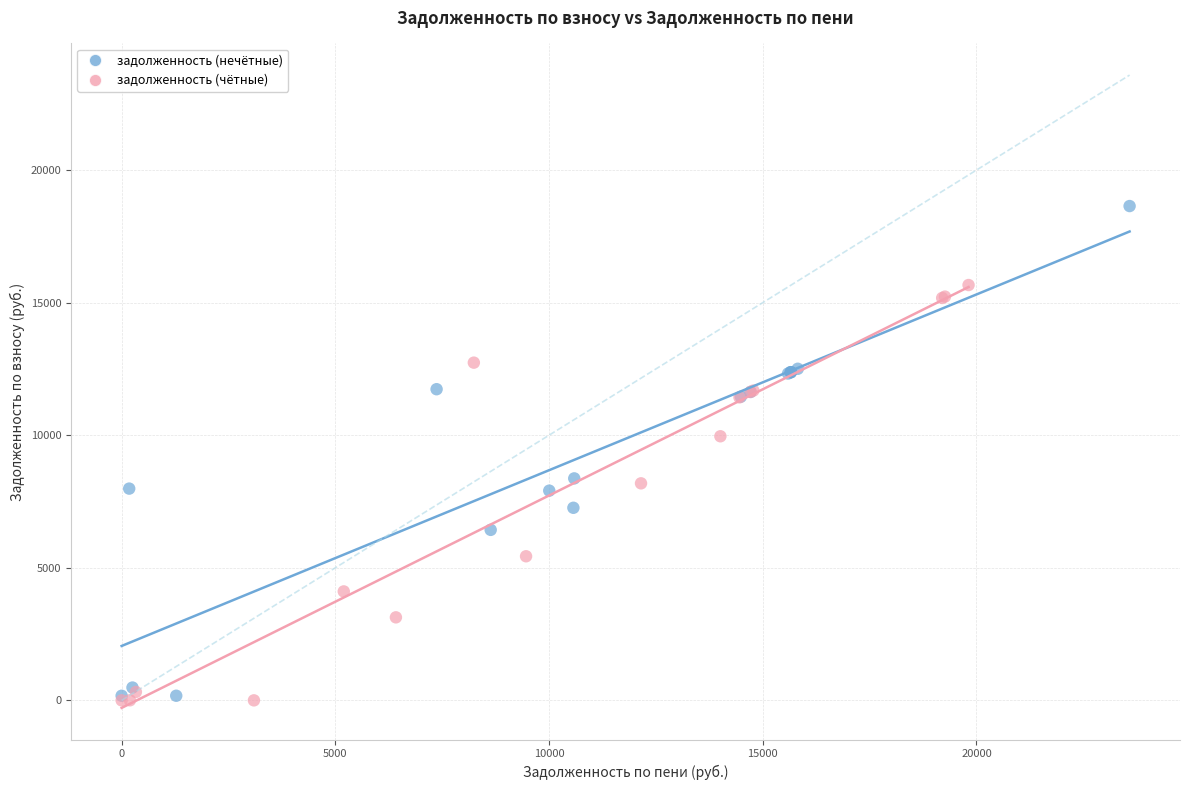

What are all the series names shown in the legend?

задолженность (нечётные), задолженность (чётные)